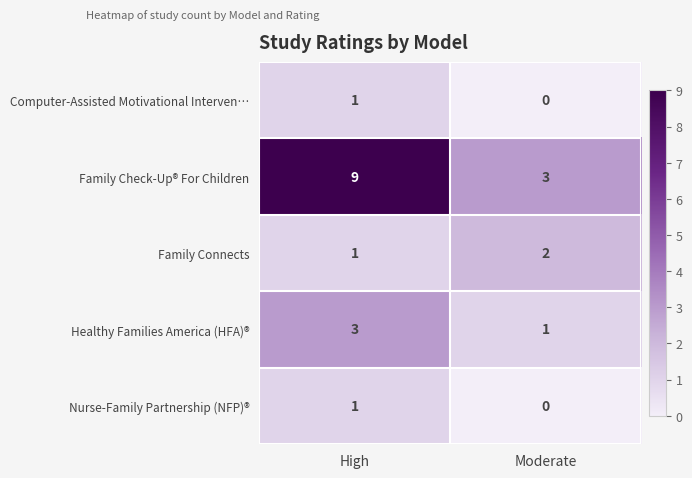

What is the minimum value for Family Check-Up® For Children?

3